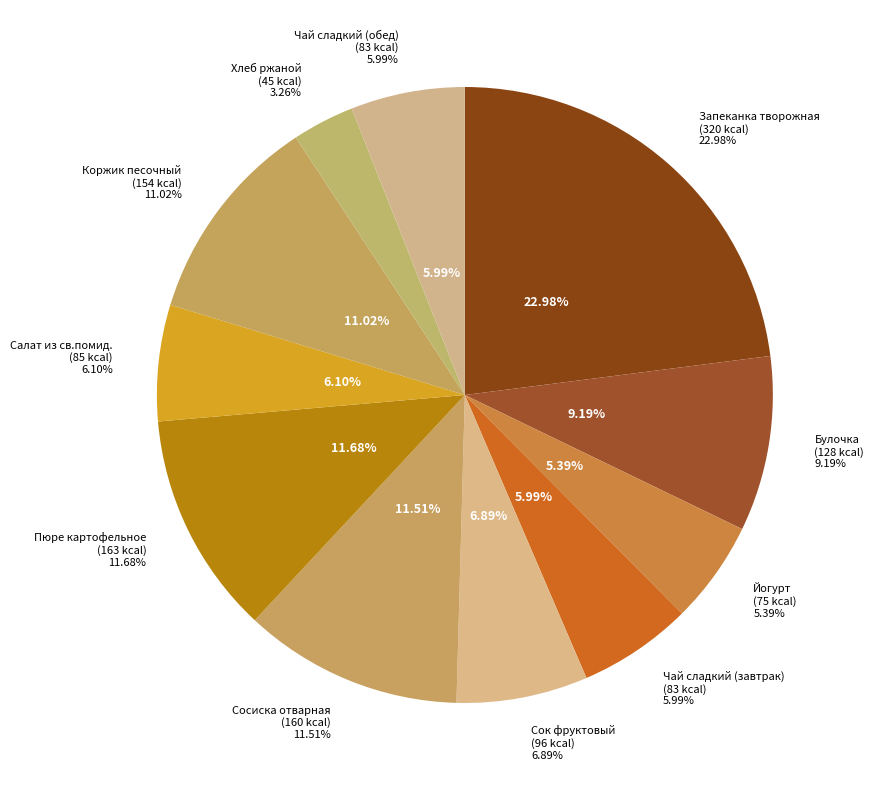

The Сосиска отварная slice represents 12% of the pie. True or false?

True